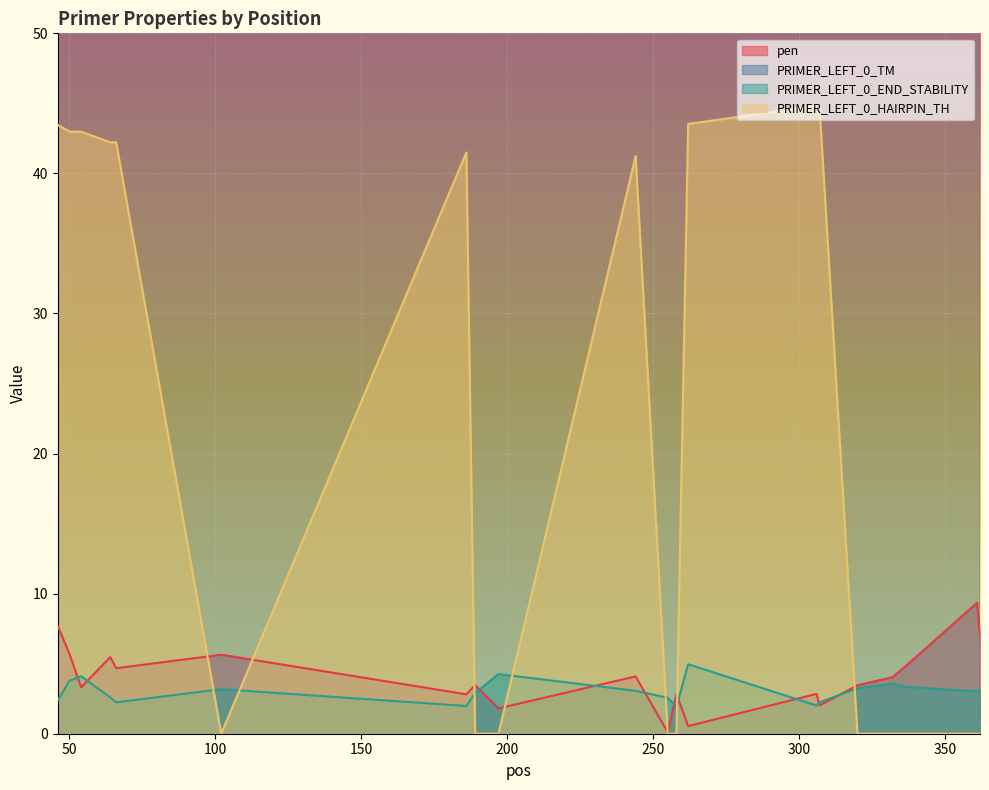

What are all the series names shown in the legend?

pen, PRIMER_LEFT_0_TM, PRIMER_LEFT_0_END_STABILITY, PRIMER_LEFT_0_HAIRPIN_TH